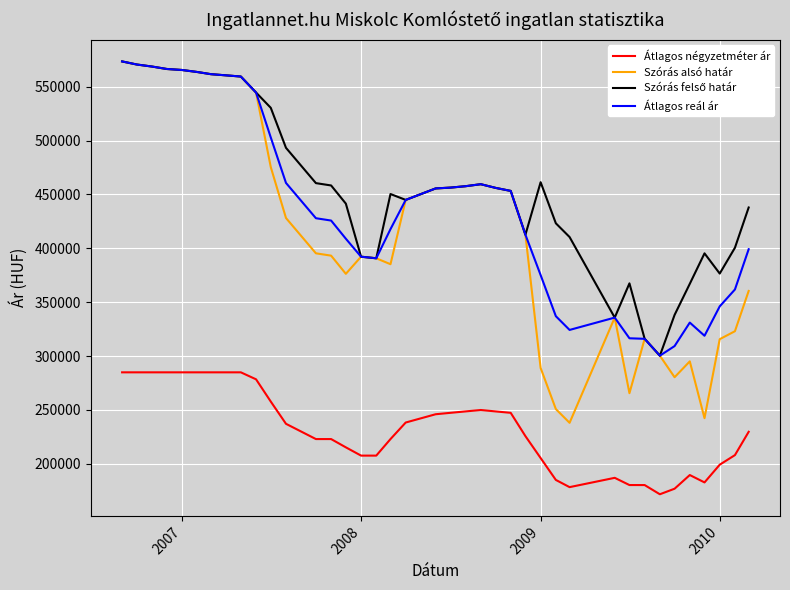

Which series has the widest spread of values?

Szórás alsó határ